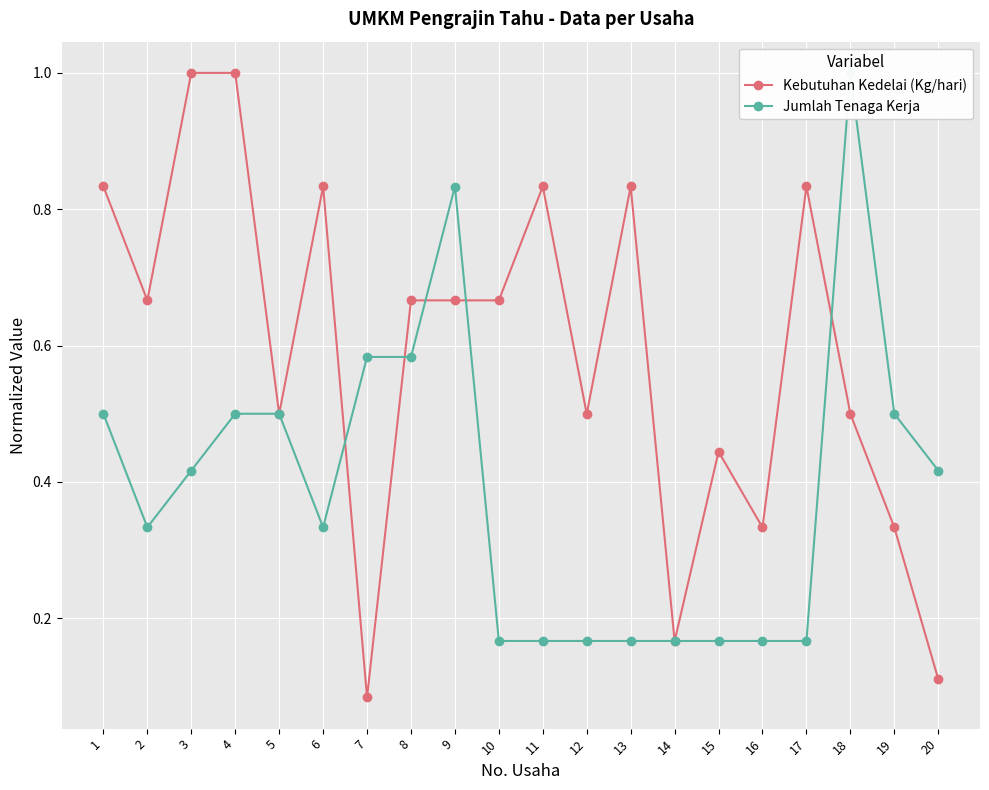

Reading right to left, extract all data points from this chart.

Kebutuhan Kedelai (Kg/hari): 20=0.1	19=0.3	18=0.5	17=0.8	16=0.3	15=0.4	14=0.2	13=0.8	12=0.5	11=0.8	10=0.7	9=0.7	8=0.7	7=0.1	6=0.8	5=0.5	4=1.0	3=1.0	2=0.7	1=0.8
Jumlah Tenaga Kerja: 20=0.4	19=0.5	18=1.0	17=0.2	16=0.2	15=0.2	14=0.2	13=0.2	12=0.2	11=0.2	10=0.2	9=0.8	8=0.6	7=0.6	6=0.3	5=0.5	4=0.5	3=0.4	2=0.3	1=0.5